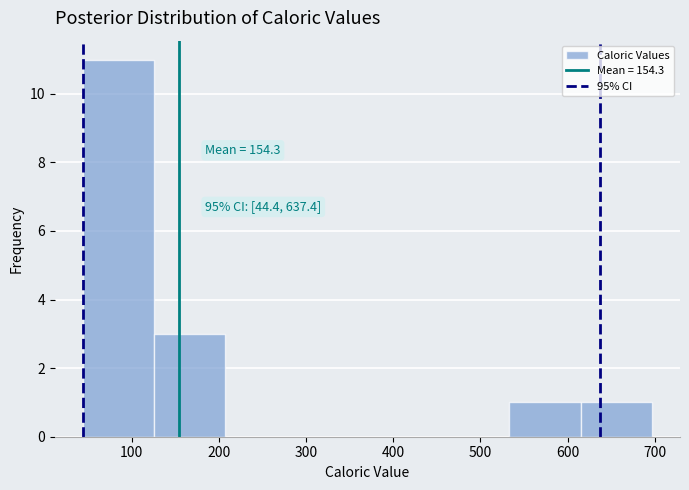

Which range on the x-axis has the tallest bar?

40 to 130